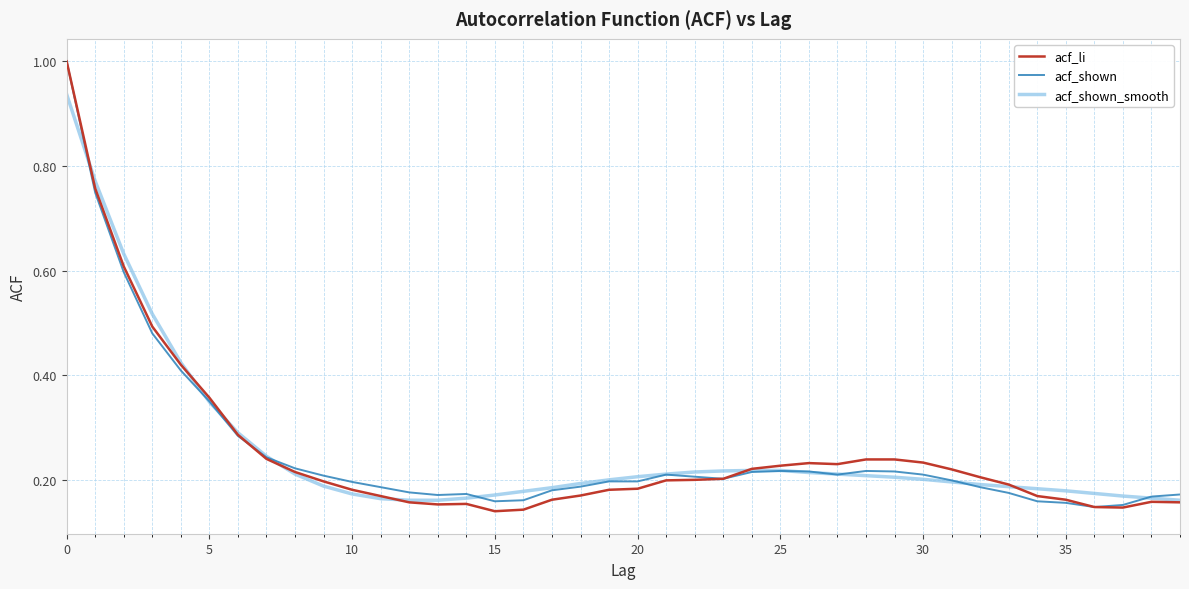

Which series has the largest range (max minus min)?

acf_li